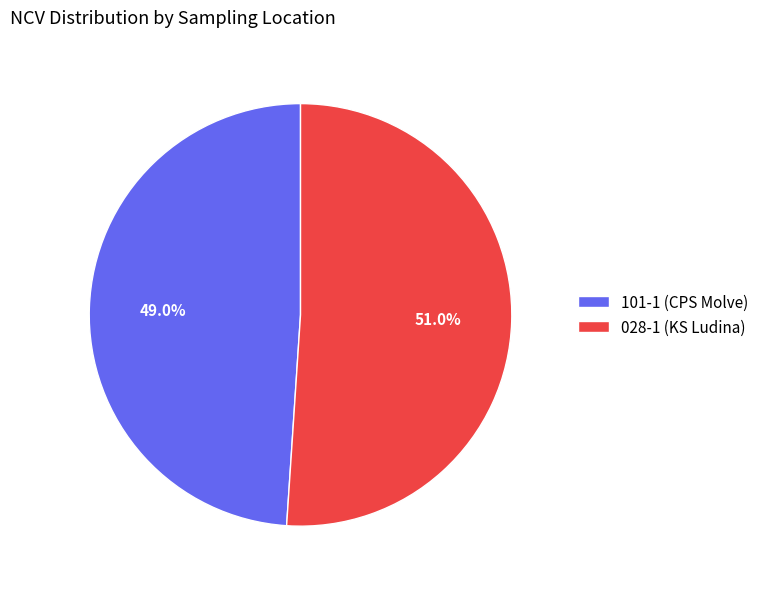

Does 028-1 (KS Ludina) account for over 50% of the chart?

Yes